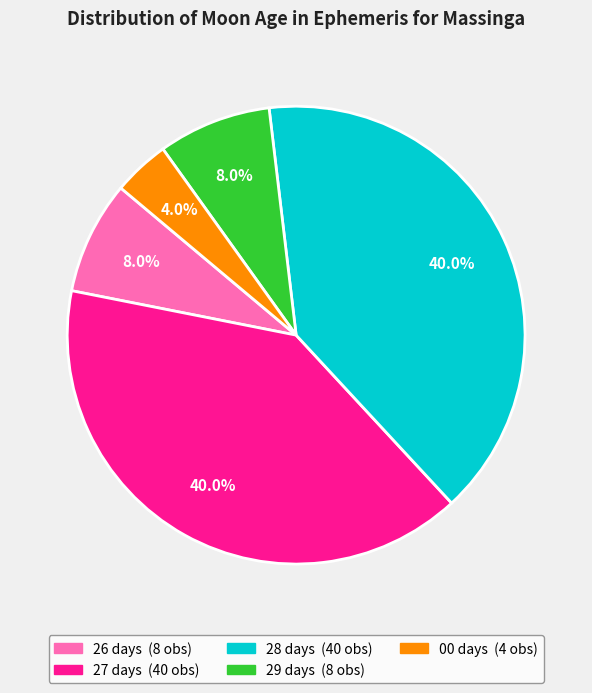

Does 00 days represent more than half of the total?

No